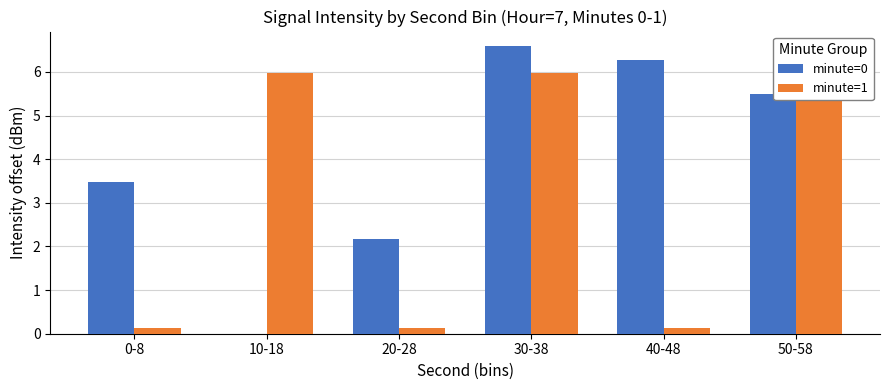

Is it true that minute=1 equals 6.0 at 50-58?

True